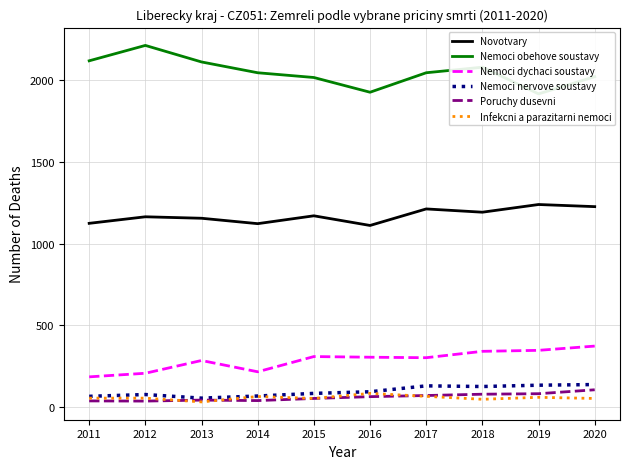

Which has a higher value, 2018 or 2019?

2019